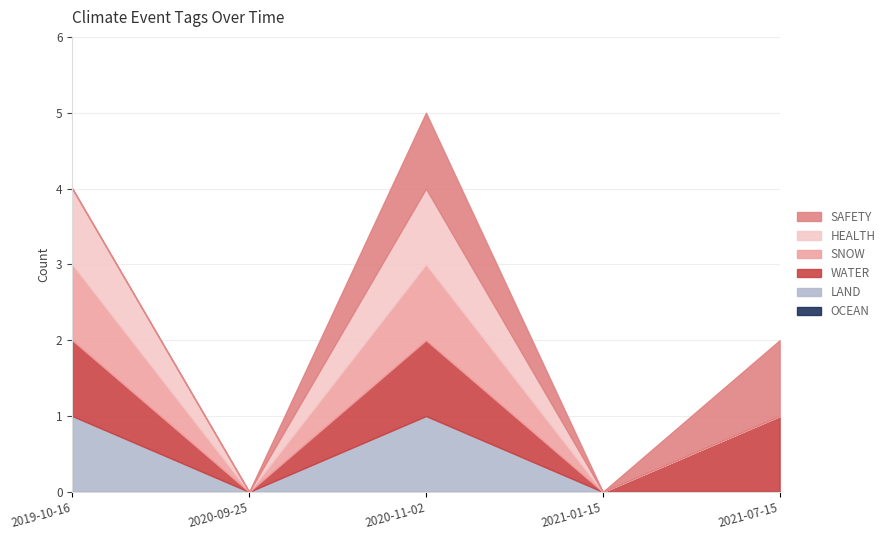

Is the value of WATER at 2021-07-15 greater than the value of SNOW at 2020-09-25?

Yes